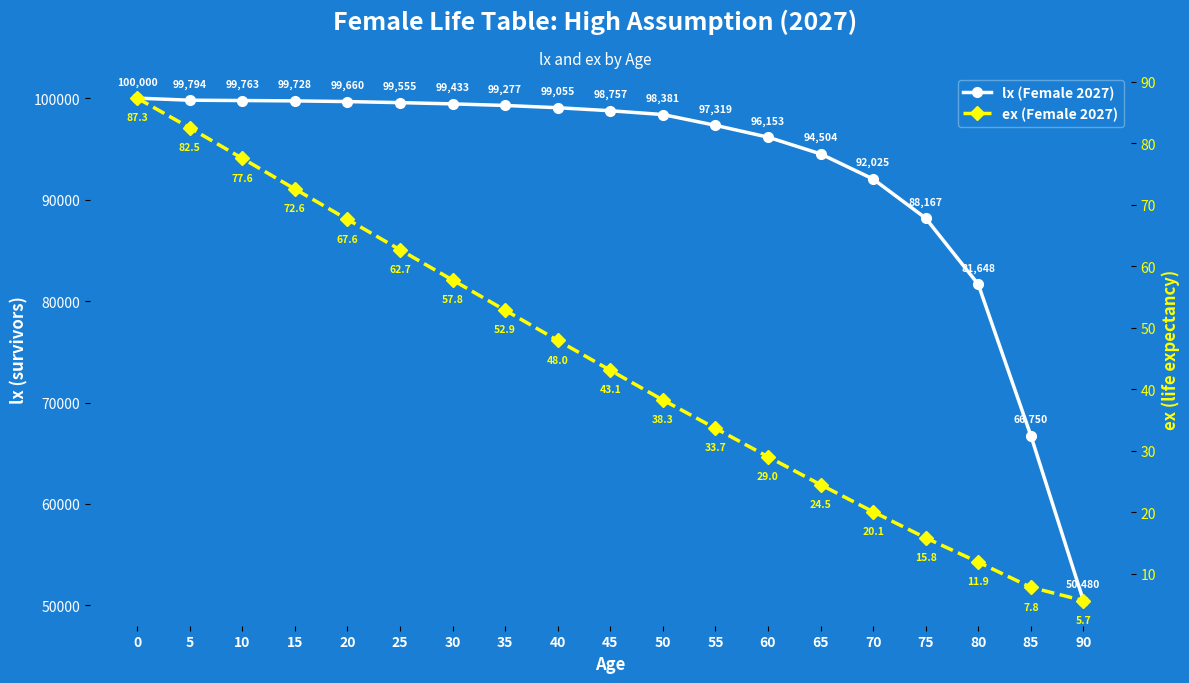

Where is ex (Female 2027) nearest to the value 46?

40